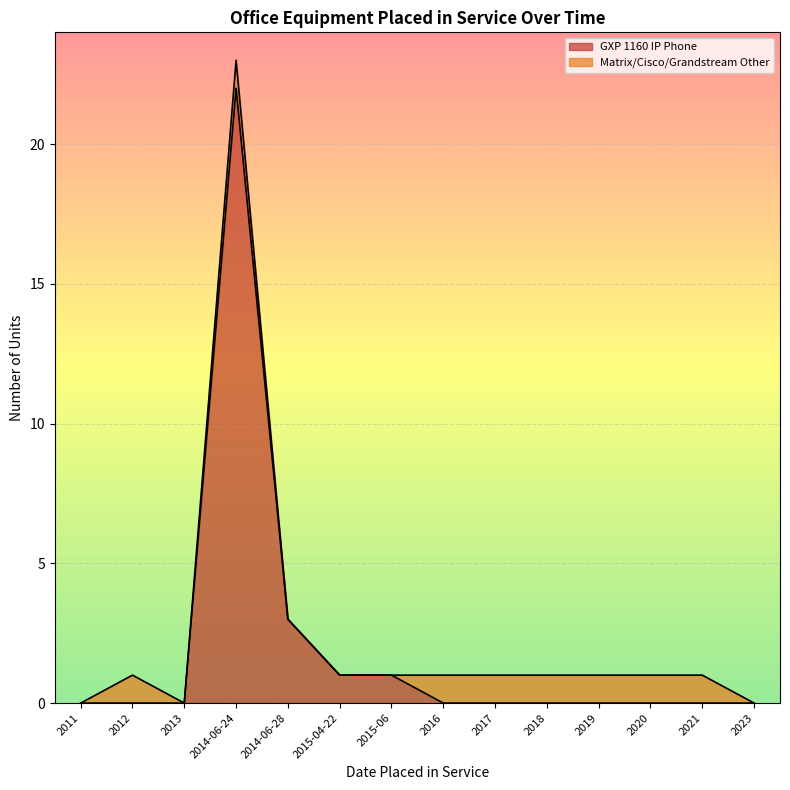

How many interior local peaks (higher than both neighbors) does the data have?

1